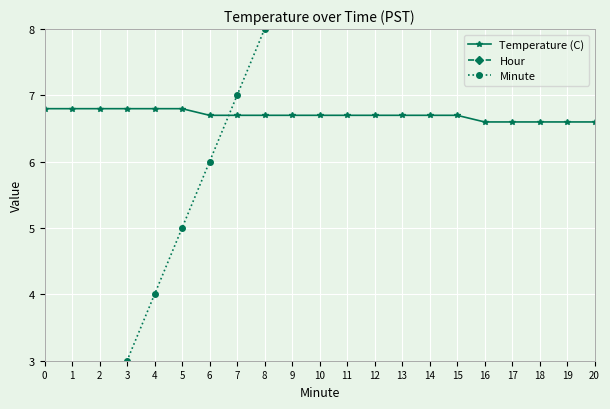

Rank the series by their average value, from lowest to highest.

Hour, Temperature (C), Minute